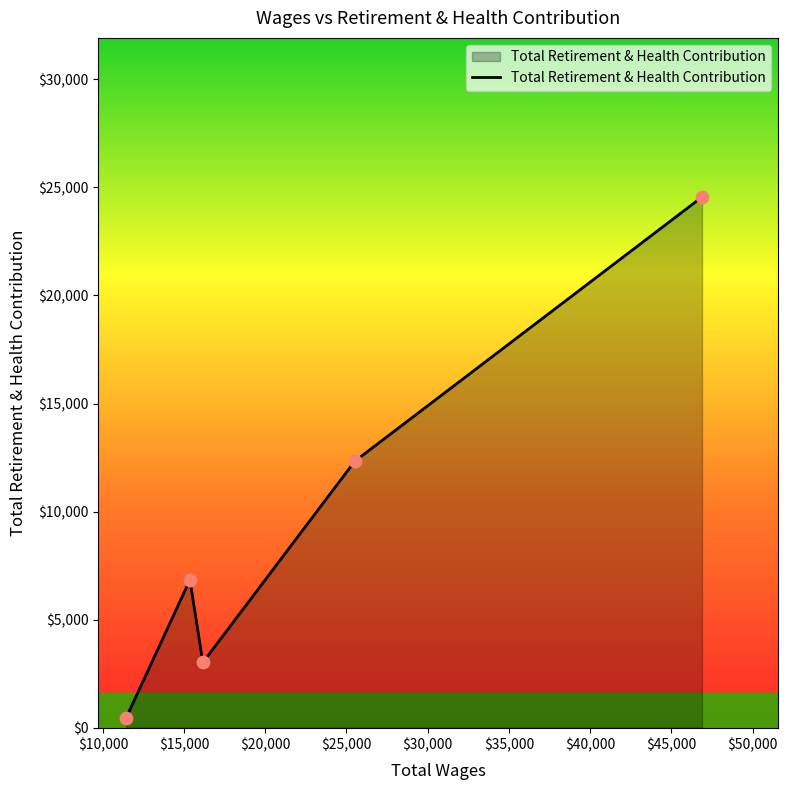

How many interior local valleys (lower than both neighbors) does the data have?

1